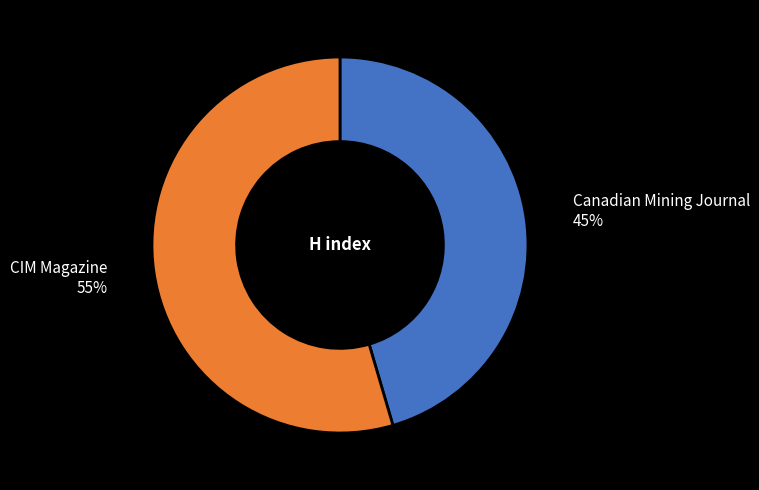

Does any single category account for the majority?

Yes